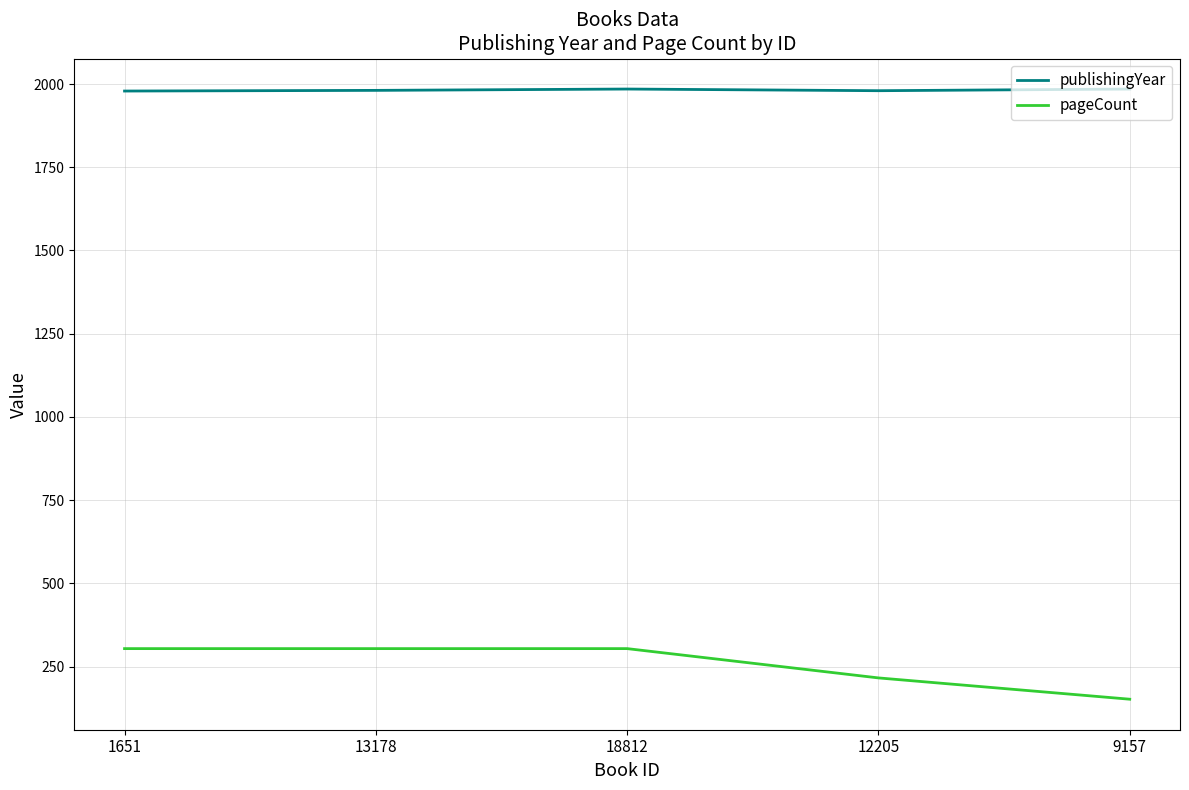

What is the difference between the pageCount values at 18812 and 12205?

88